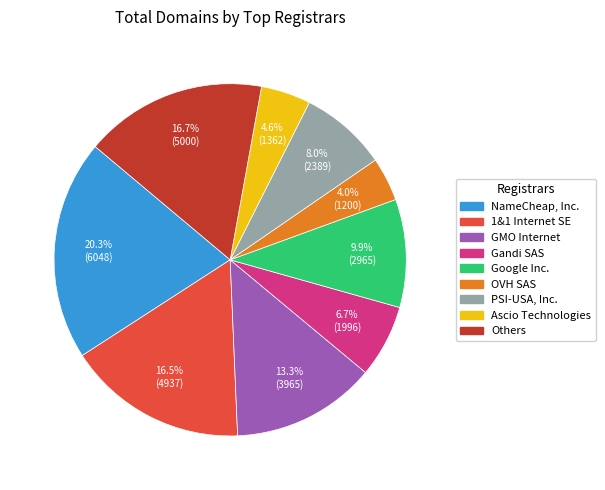

Is there a majority slice in this chart?

No